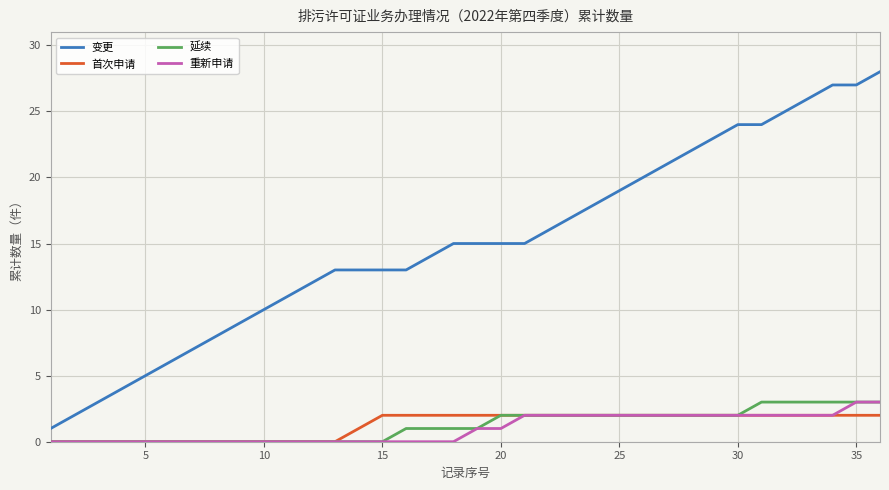

How many 重新申请 values are between 0 and 2?

34